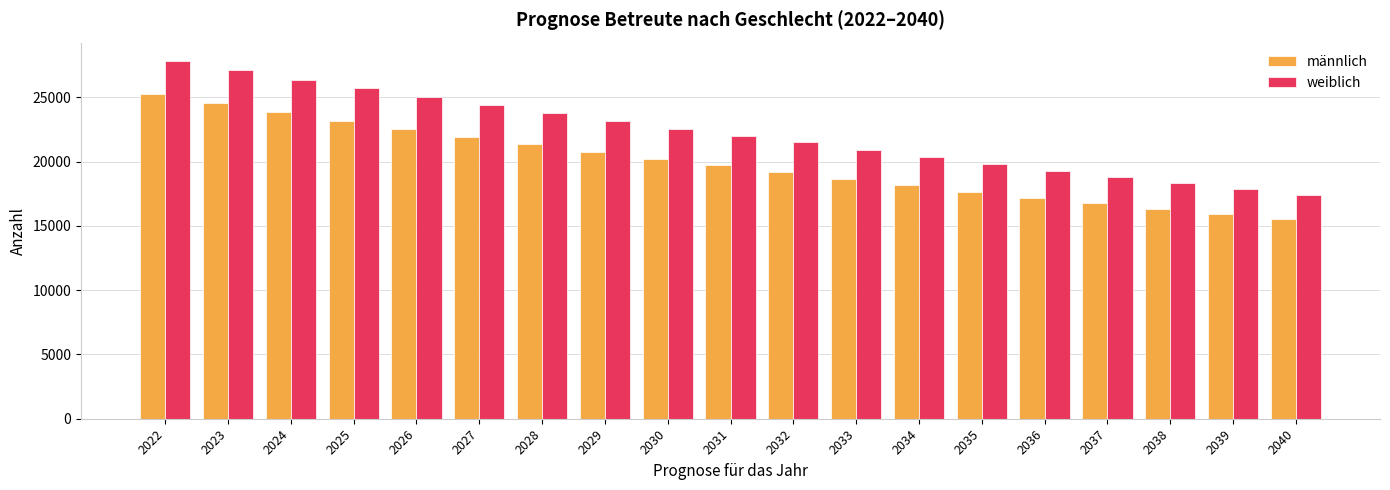

What is the difference between the maximum and second lowest values in the männlich series?

9366